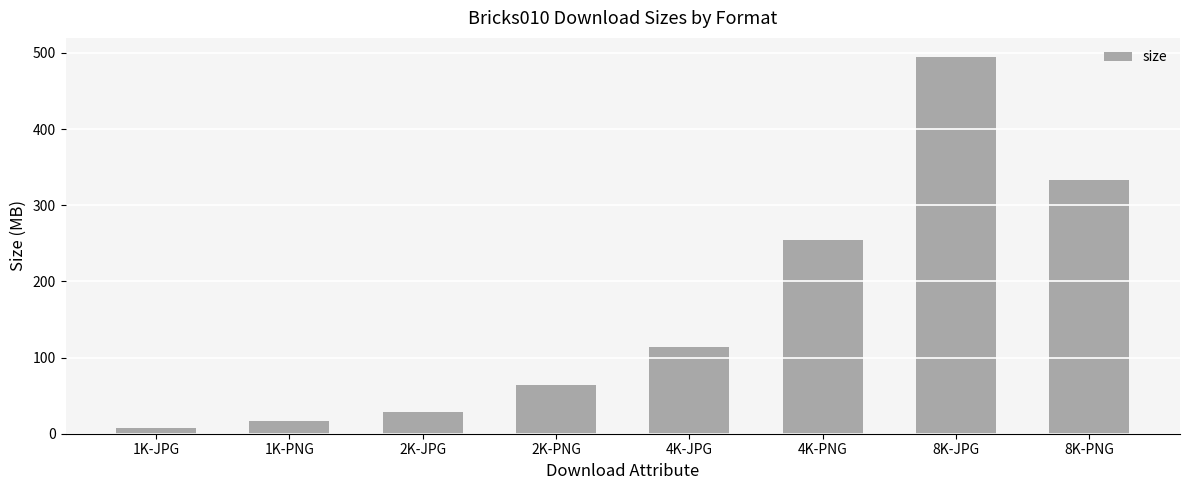

What is the value of the 1st bar from the left?

8.1